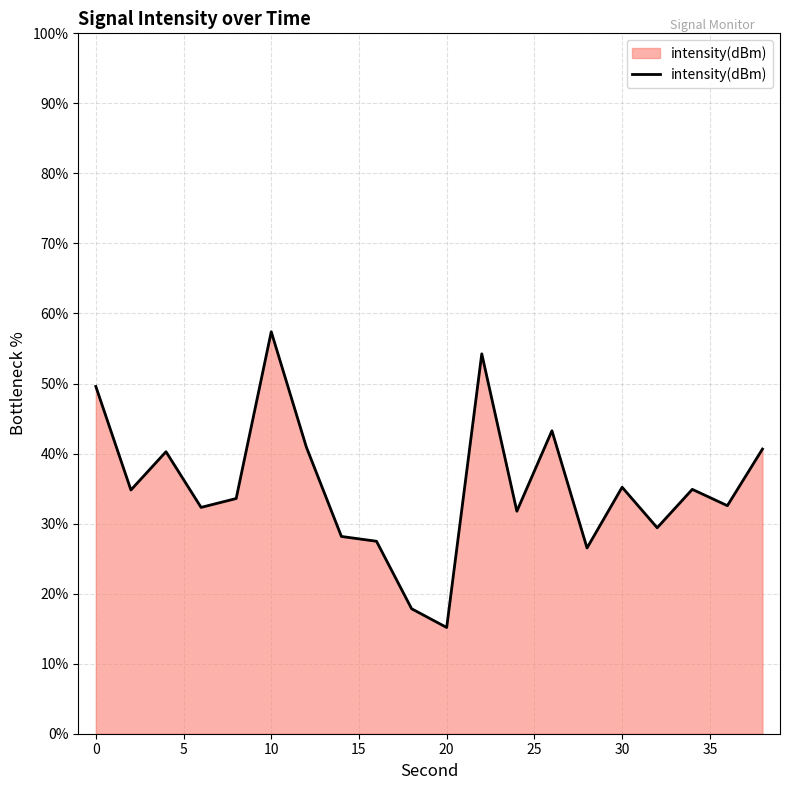

What is the difference between the maximum and minimum values?

42.2